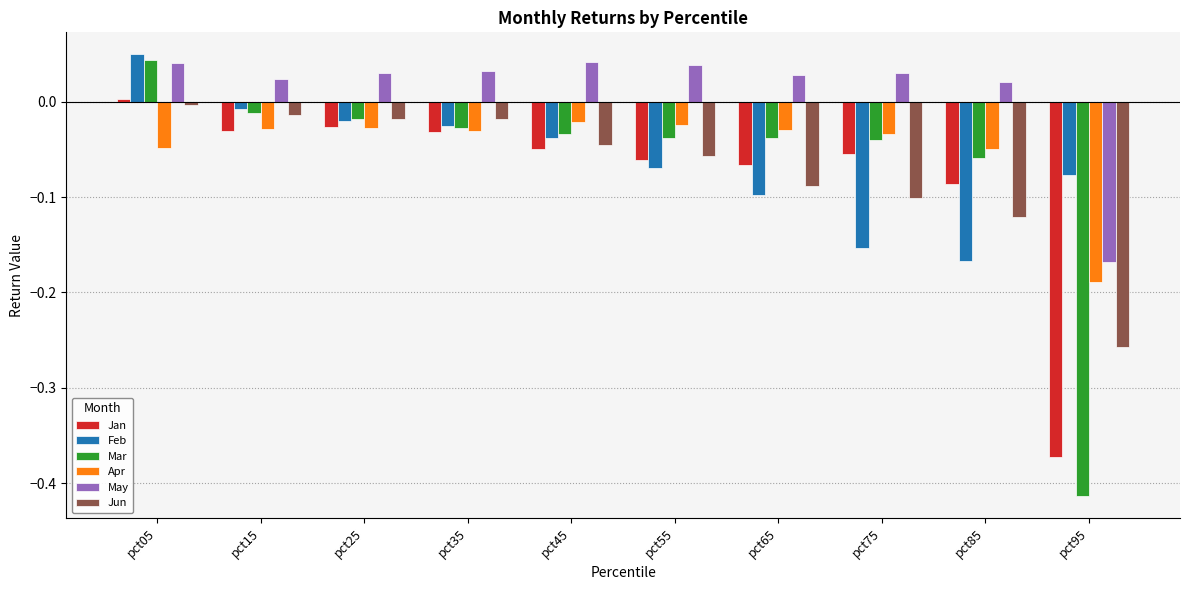

Which series changed the most between pct45 and pct75?

Feb